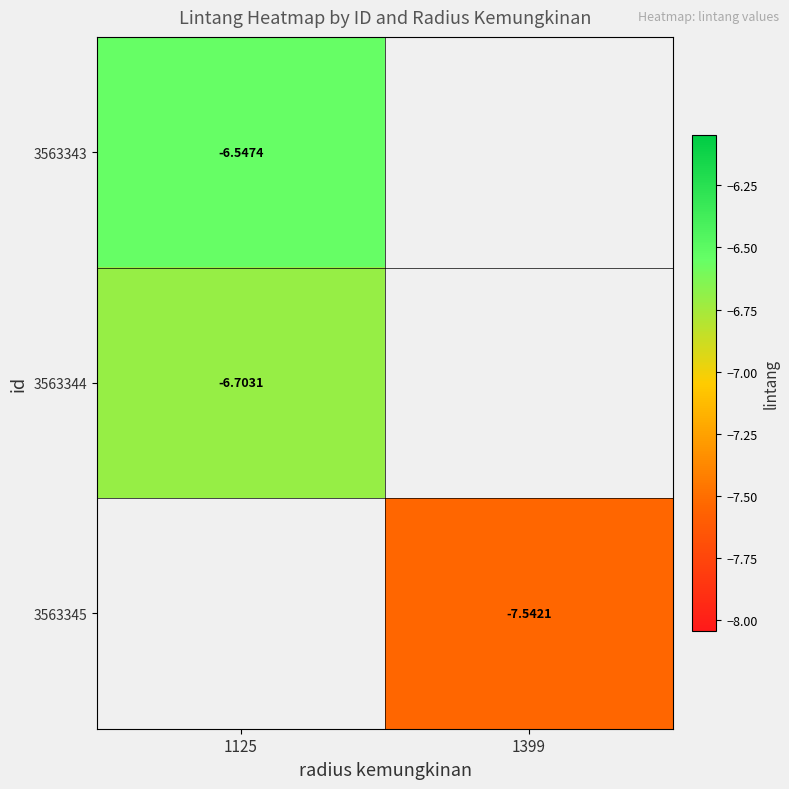

Is the value of 3563344 at 1125 greater than the value of 3563343 at 1125?

No